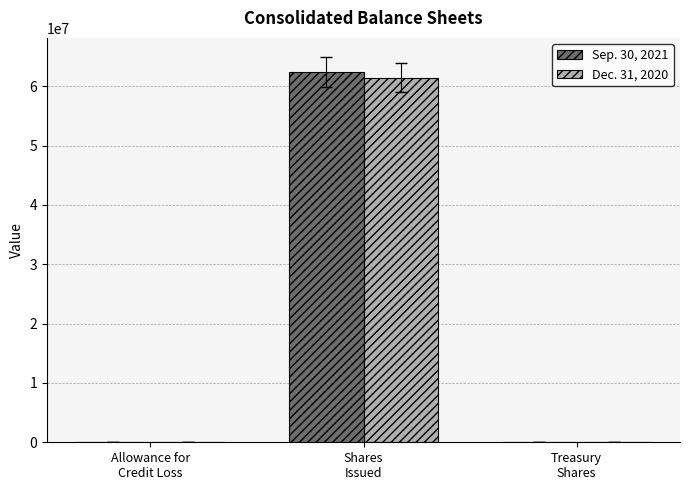

What is the greatest value displayed?

62427660